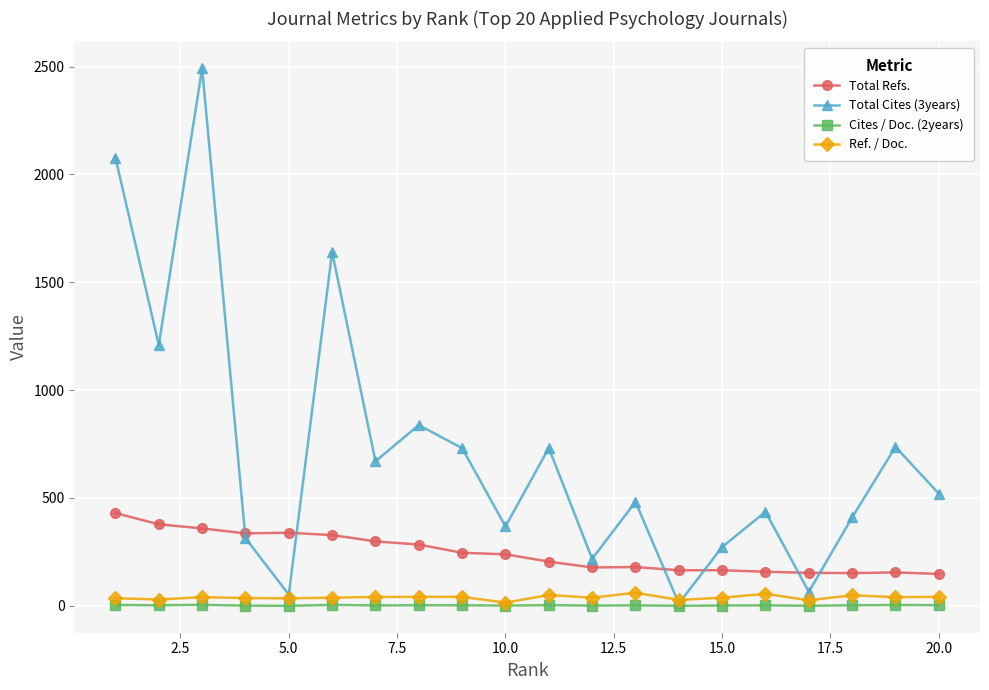

How many lines are shown in the chart?

4